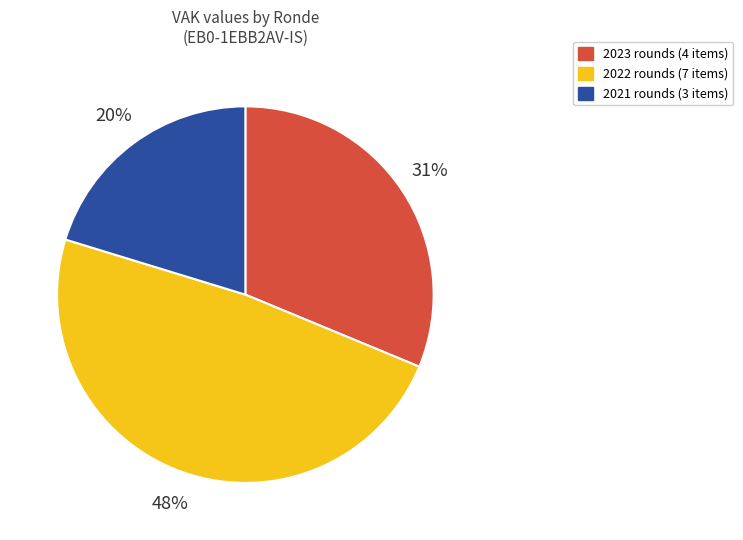

Which category has the biggest portion of the pie?

2022 rounds (7 items)